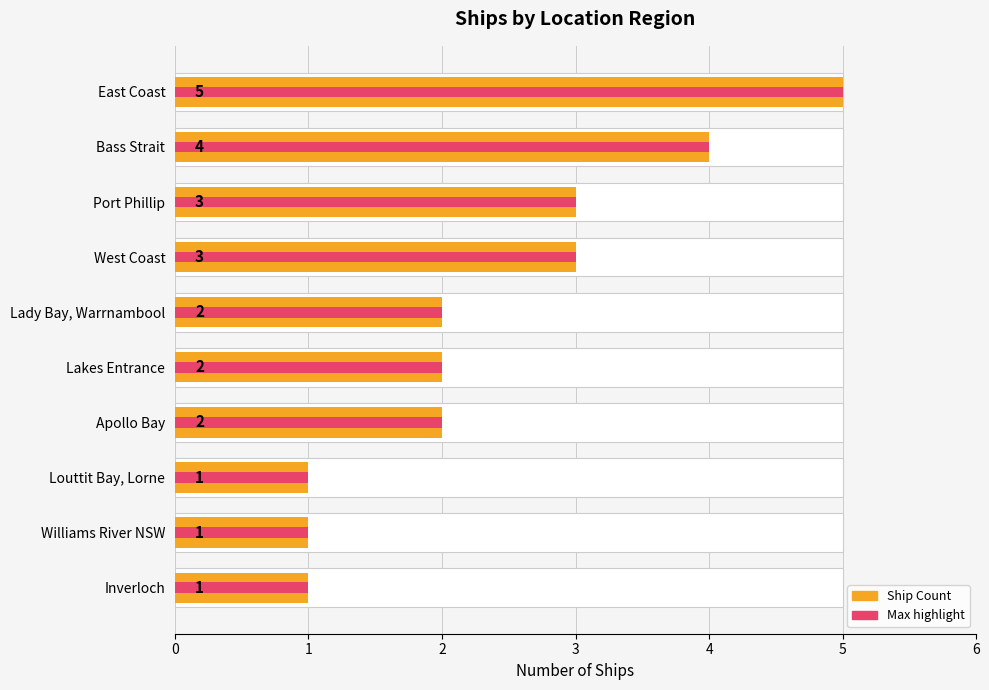

What is the smallest value displayed?

1